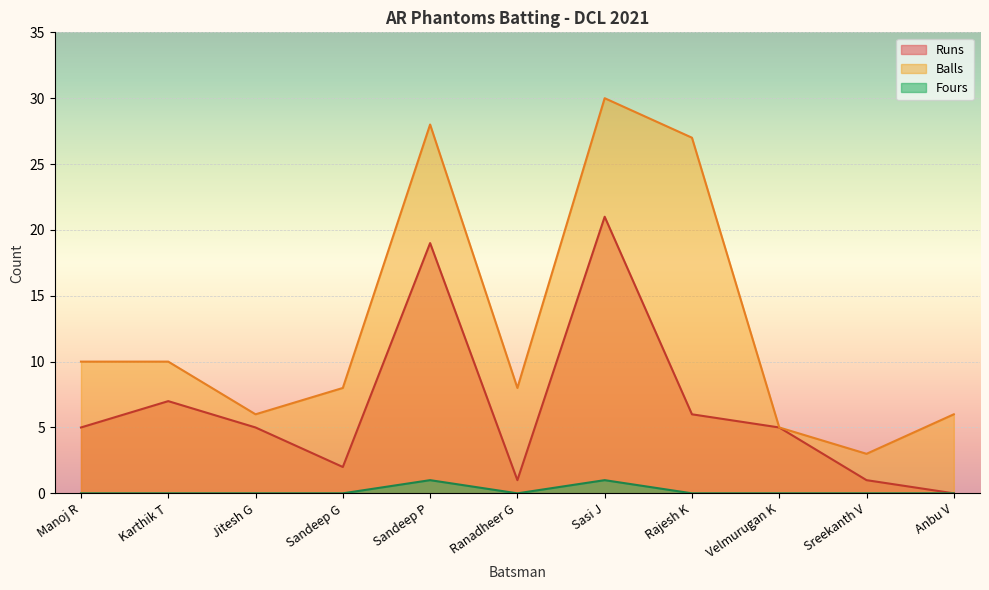

Where is the first local minimum for Runs?

Sandeep G